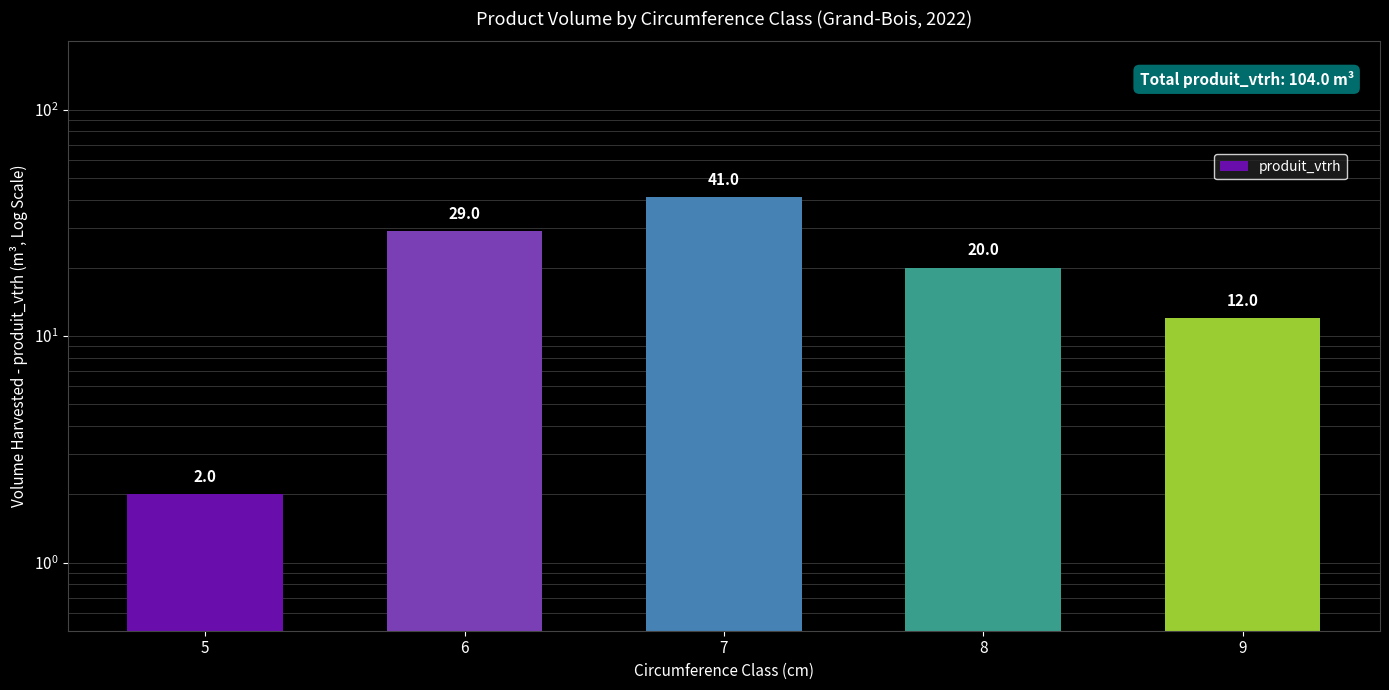

Rank the categories by value from highest to lowest.

7, 6, 8, 9, 5